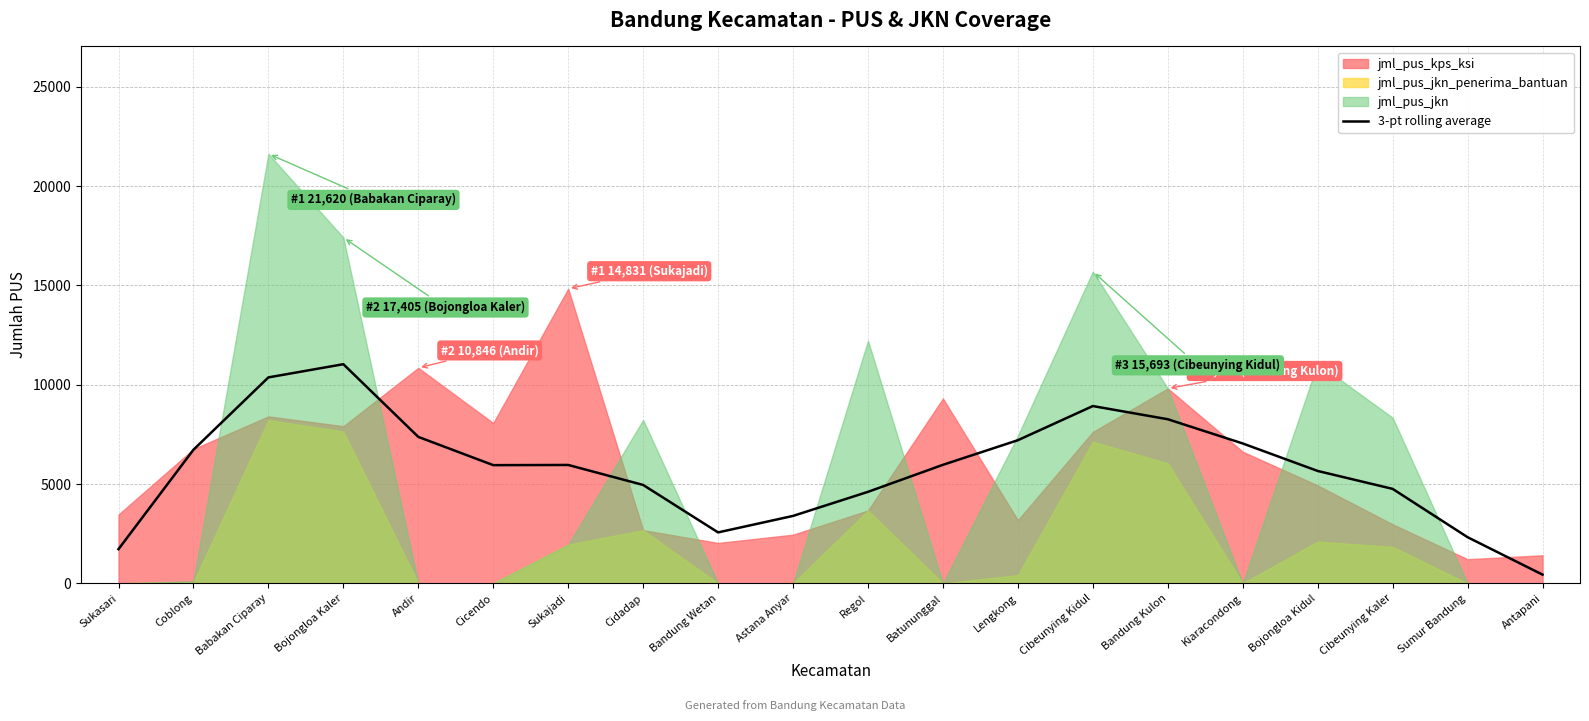

What position from the right is Batununggal?

9